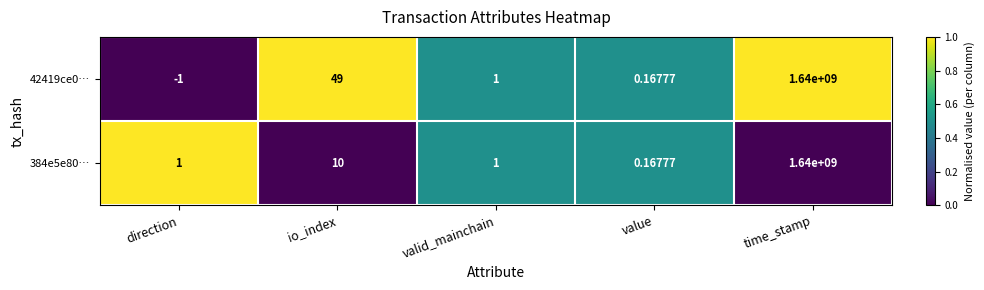

At which category is the sum across all series the highest?

time_stamp